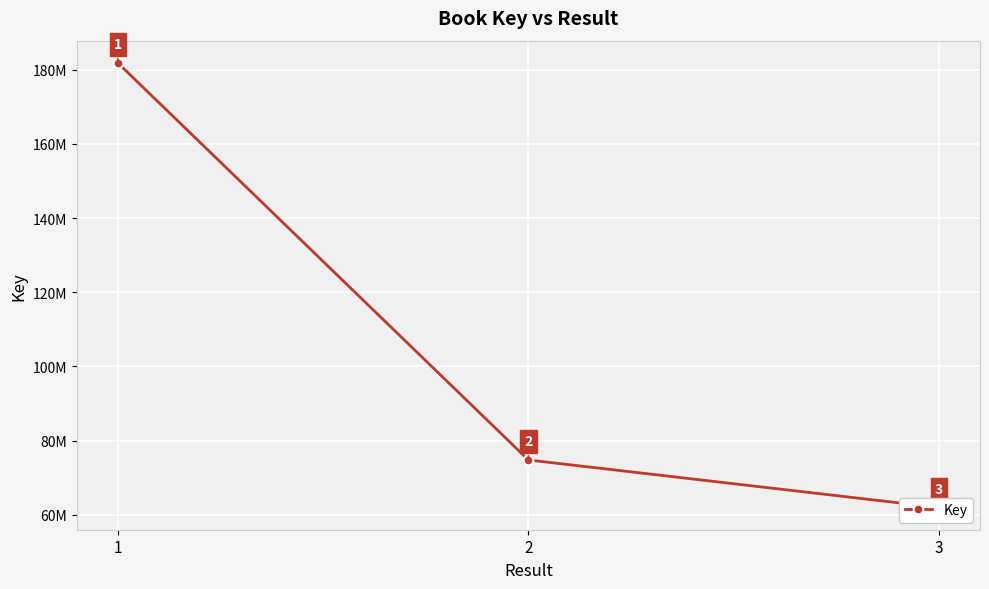

What is the difference between the maximum and minimum values?

119888587